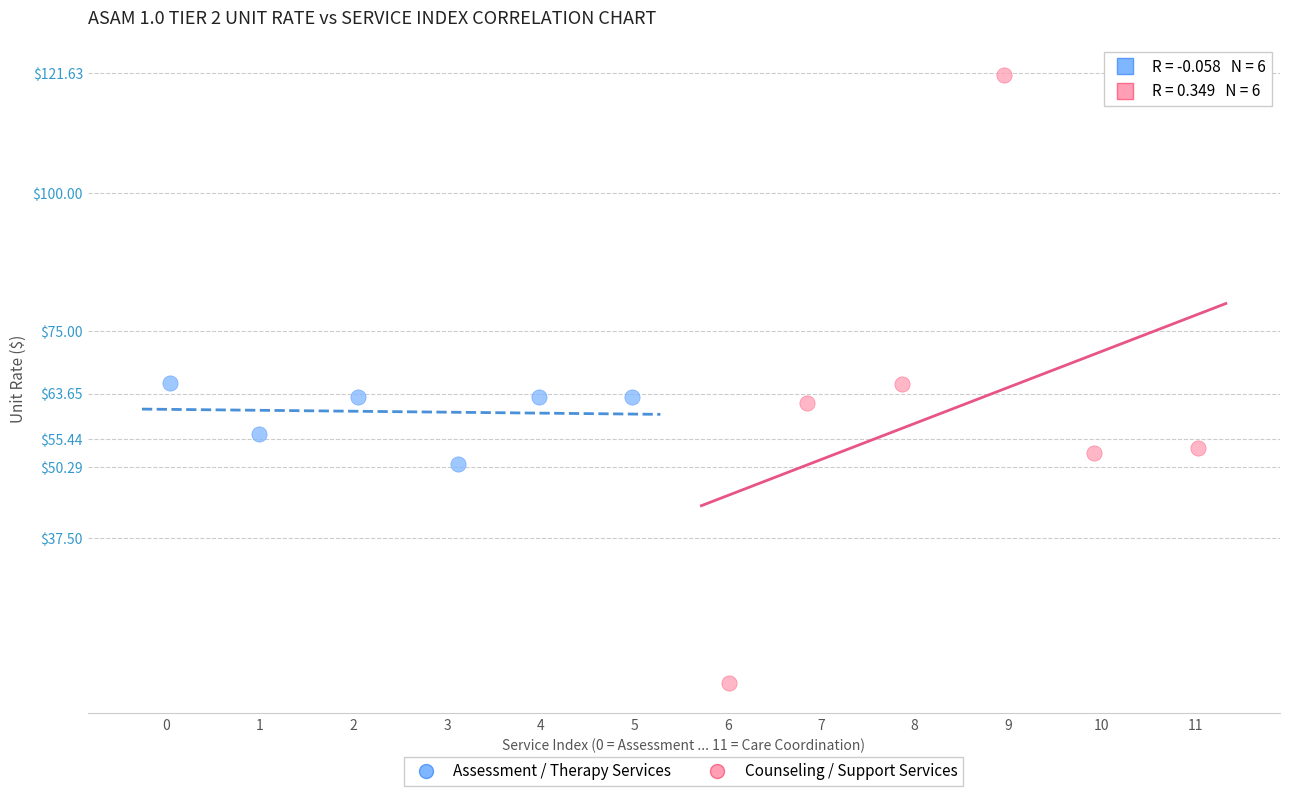

Which series has the largest Y range (max minus min)?

Counseling / Support Services